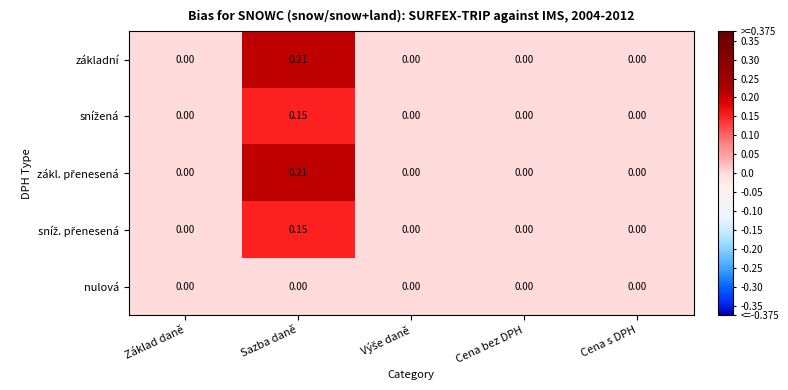

Which category has the highest value across all series?

Sazba daně